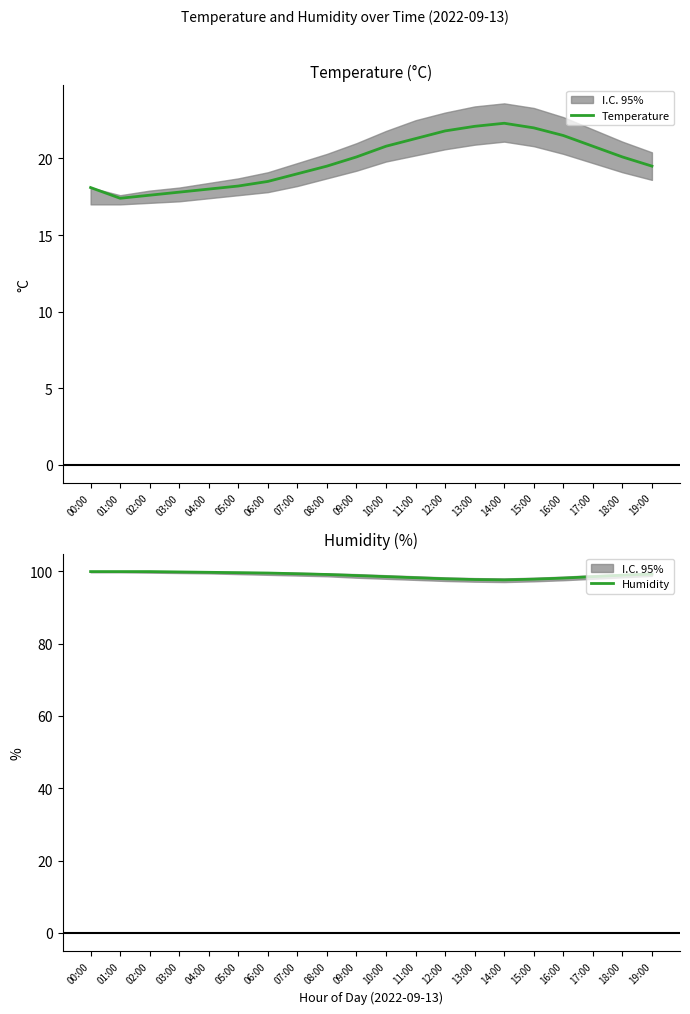

How many data points in Temperature are less than 20?

10